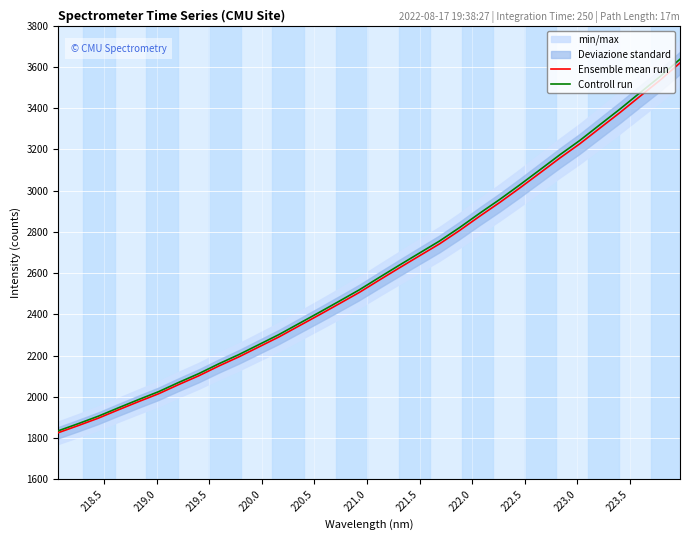

What is the minimum value for Controll run?

1835.5